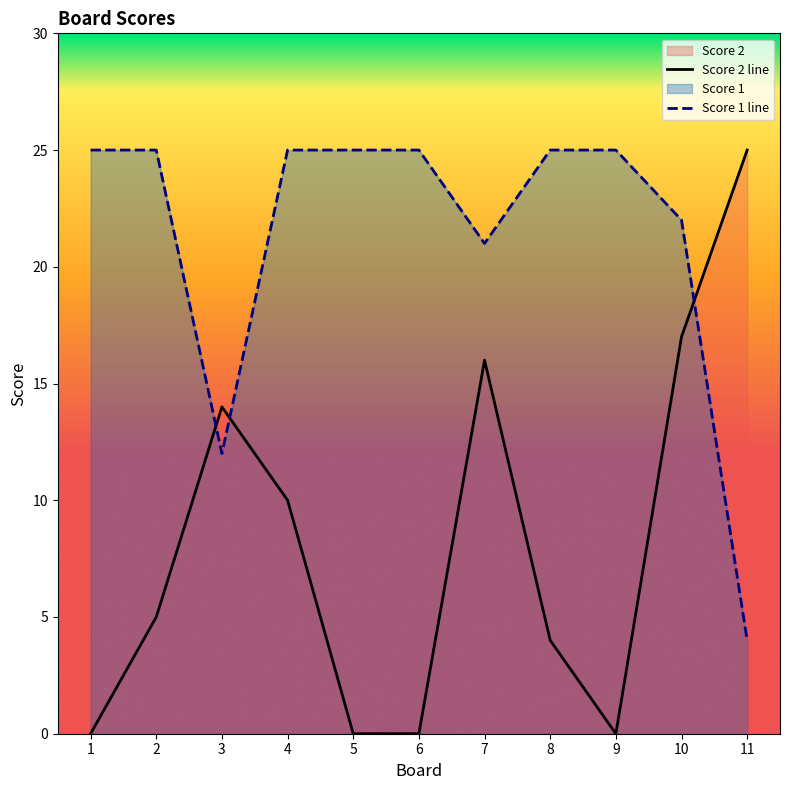

Which series has the largest range (max minus min)?

Score 2 line